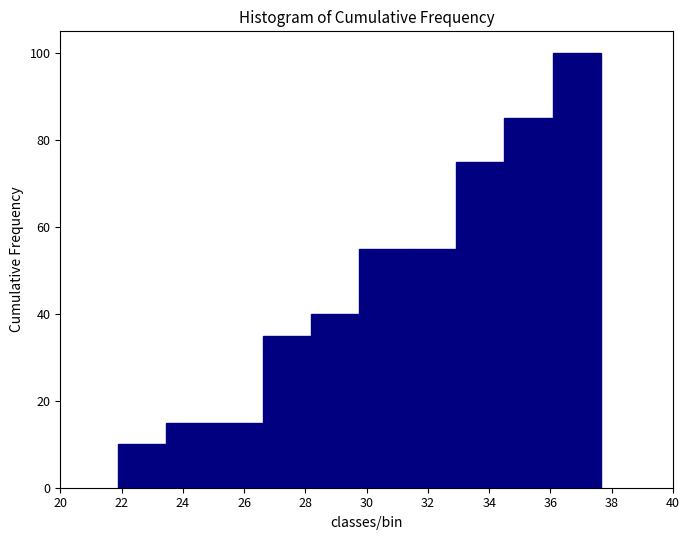

Reading left to right, transcribe this chart: for each bar, give the range it covers on the x-axis and its height. Neither the bar edges nor the heights are printed on the chart, so give them approximately, as read against the axes.

21.8 to 23.4: 10
23.4 to 25.0: 16
25.0 to 26.6: 16
26.6 to 28.2: 36
28.2 to 29.8: 40
29.8 to 31.4: 56
31.4 to 33.0: 56
33.0 to 34.4: 76
34.4 to 36.0: 86
36.0 to 37.6: 100